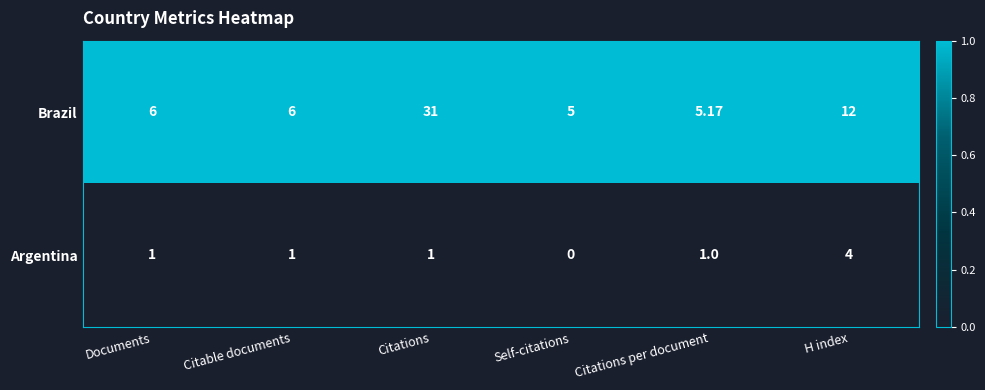

Rank the series at Citations from lowest to highest value.

Argentina, Brazil